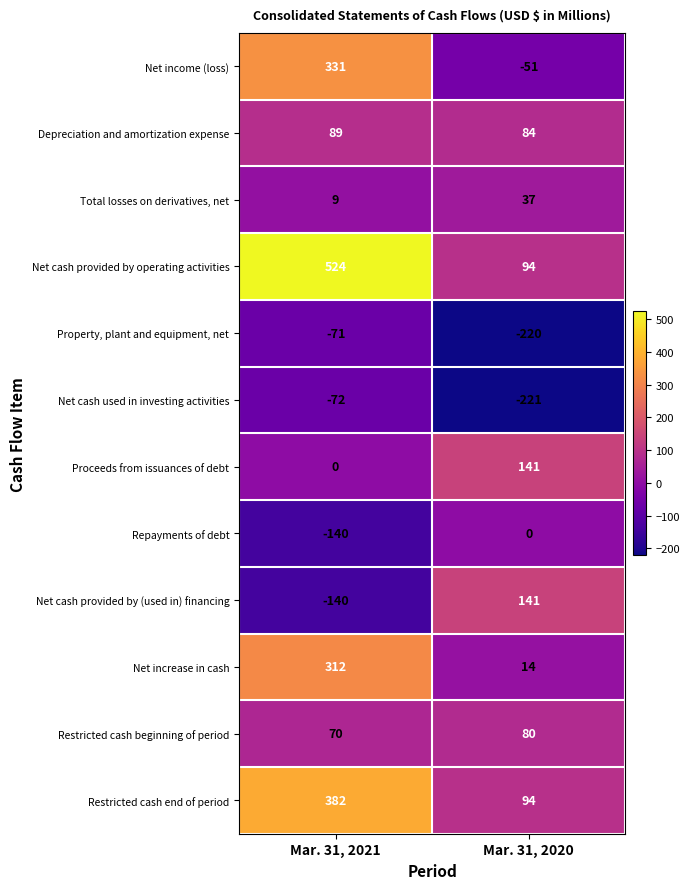

Which series has the widest spread of values?

Net cash provided by operating activities